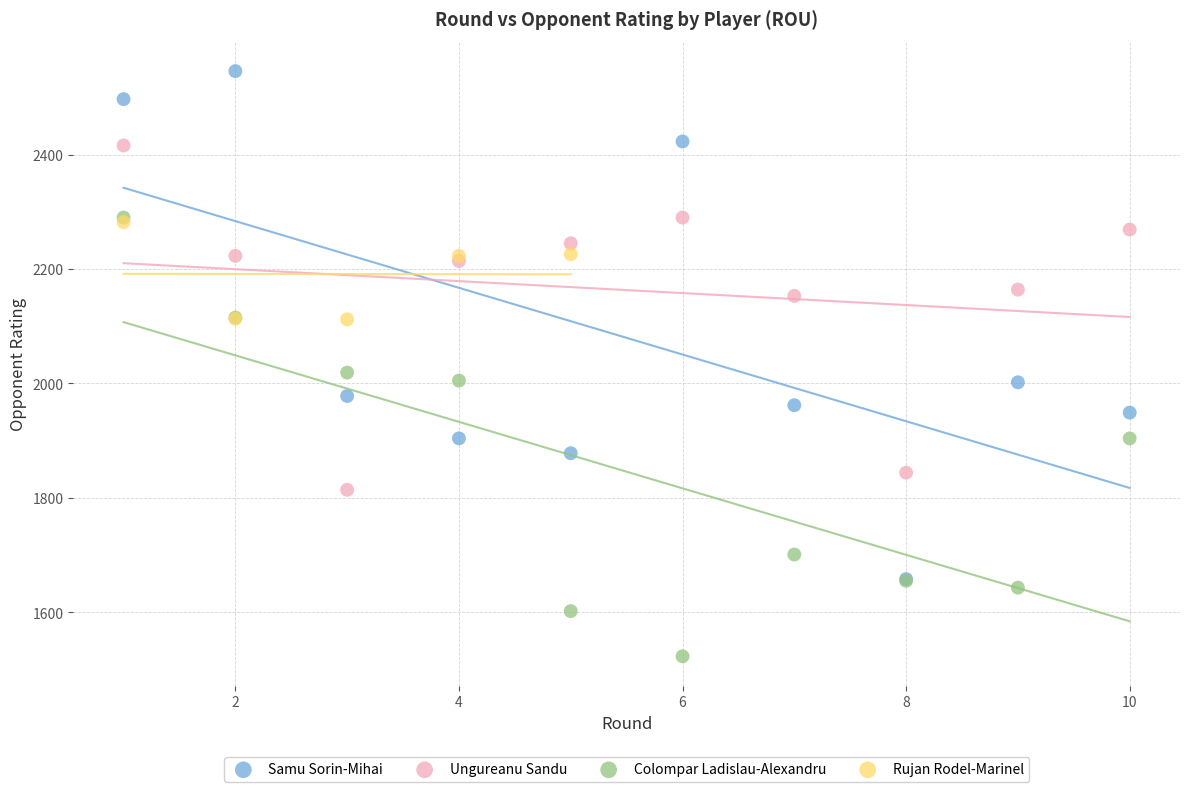

Which series has the widest spread of Y values?

Samu Sorin-Mihai